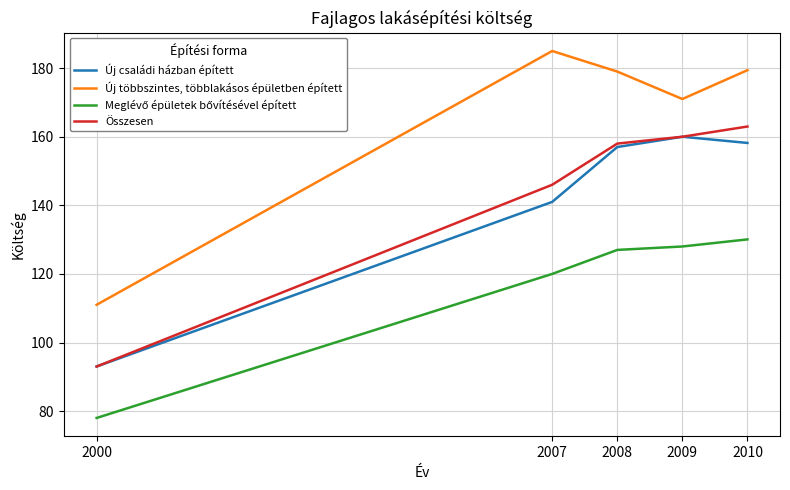

What is the difference between the highest and lowest values at 2010?

49.3